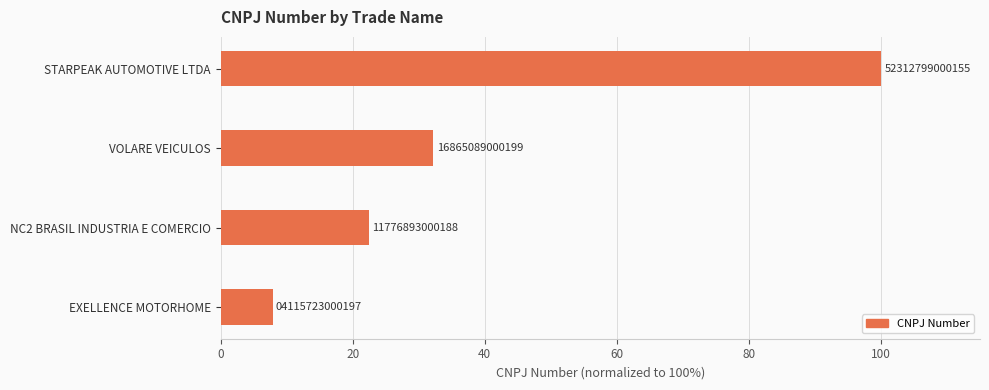

Are the bars horizontal?

Yes